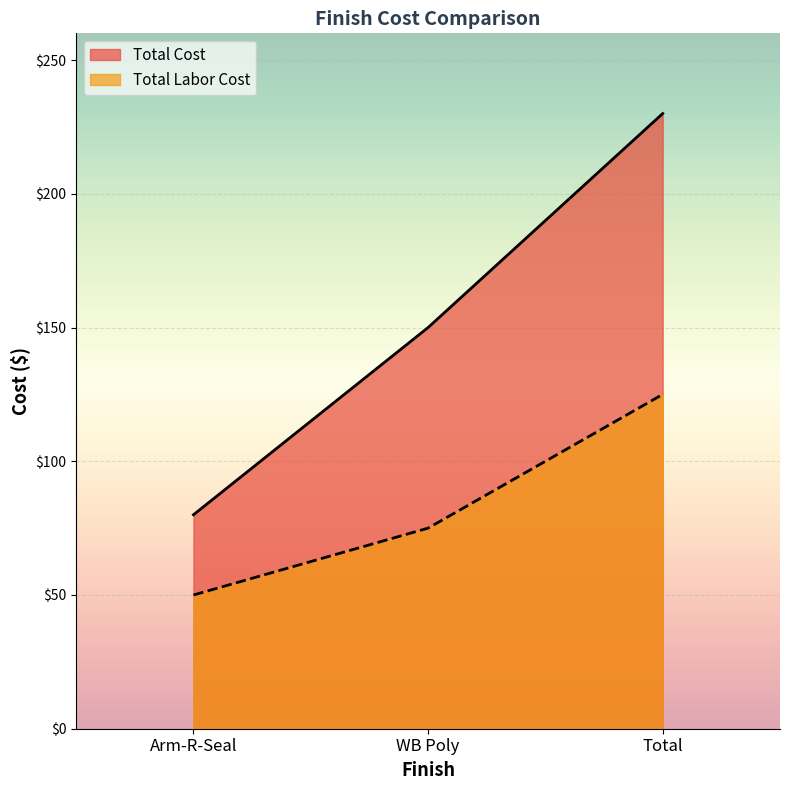

Which series has the widest spread of values?

Total Cost